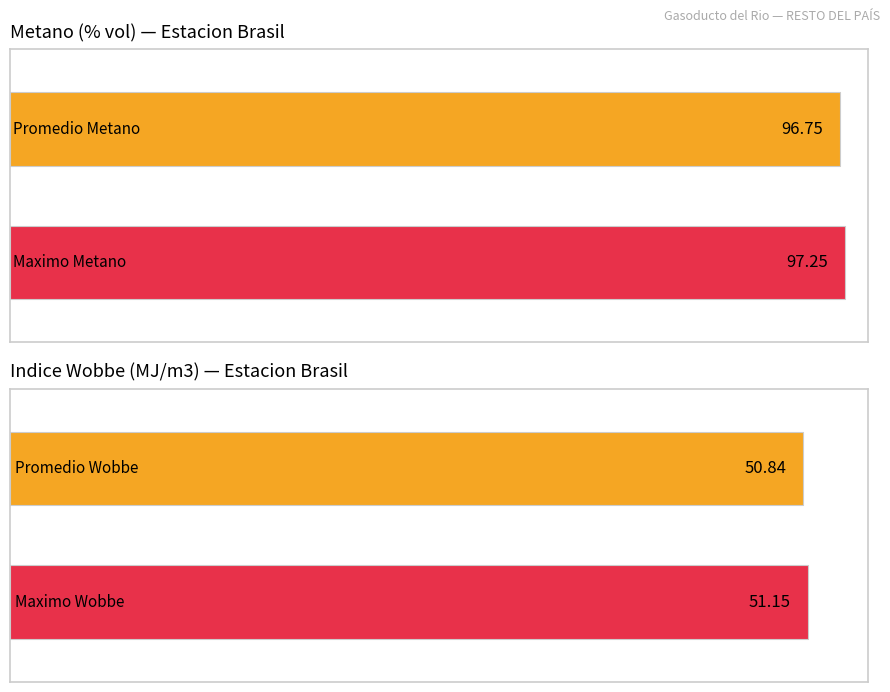

The value of Etano (% vol) at 04/06 is 4.6. True or false?

False